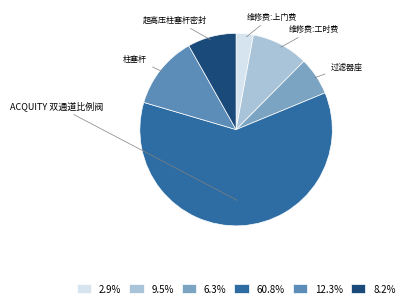

Is there a majority slice in this chart?

Yes